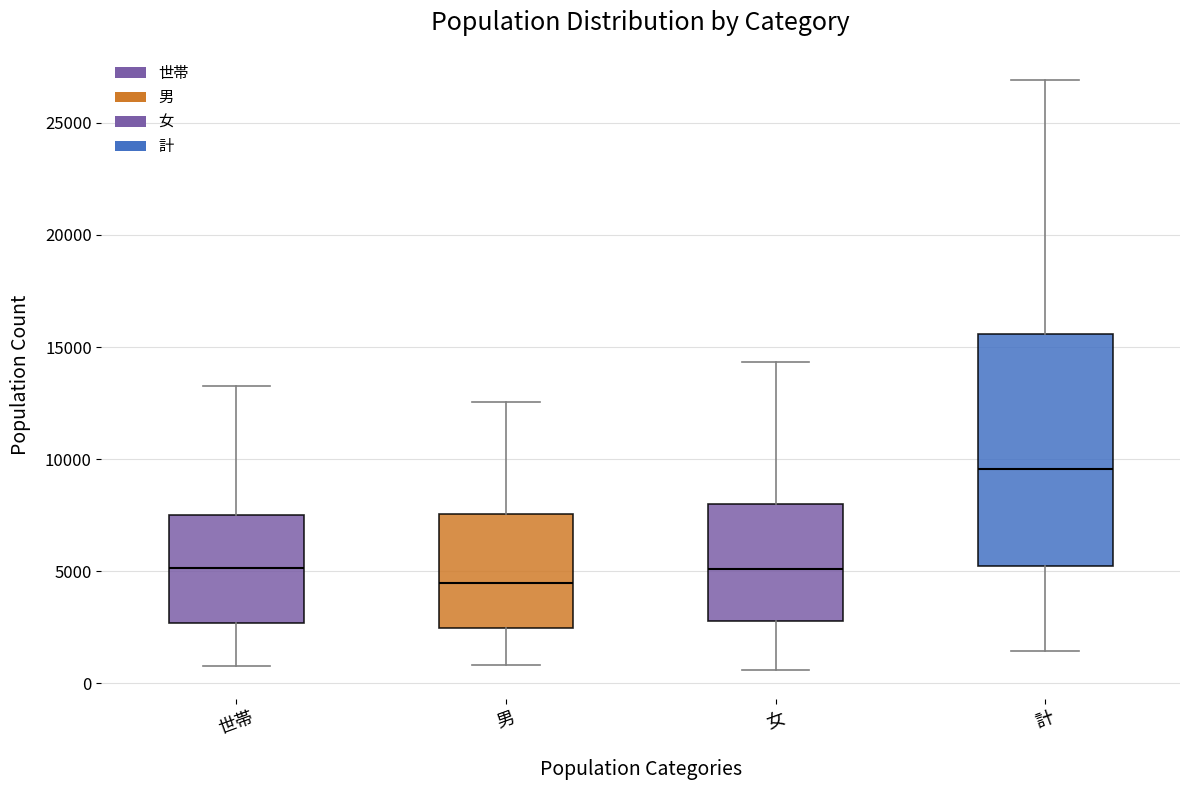

Where is the upper edge of the box for 計 on the y-axis? The values are not printed on the chart, so give them approximately, as read against the axis.

15500